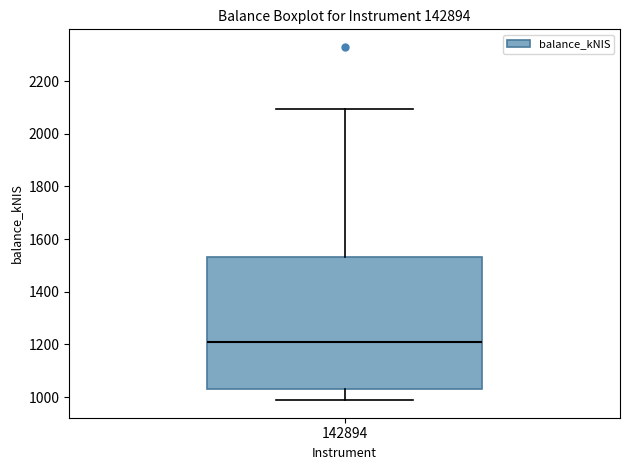

Transcribe this box plot: give where the median line is, the range the box spans, and where the two whiskers end, as read against the y-axis. The values are not printed on the chart, so give them approximately, as read against the axis.

median 1200, box 1040 to 1540, whiskers 980 to 2100